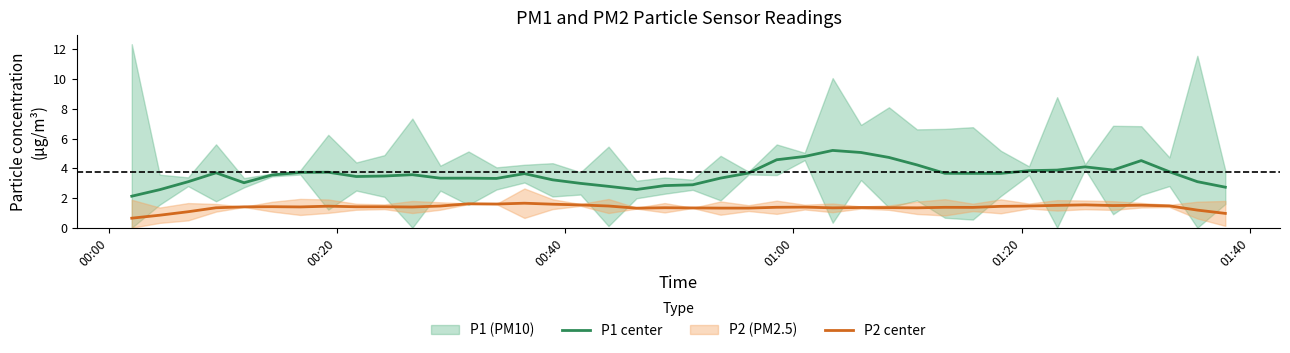

What is the maximum value for P1 center?

5.2